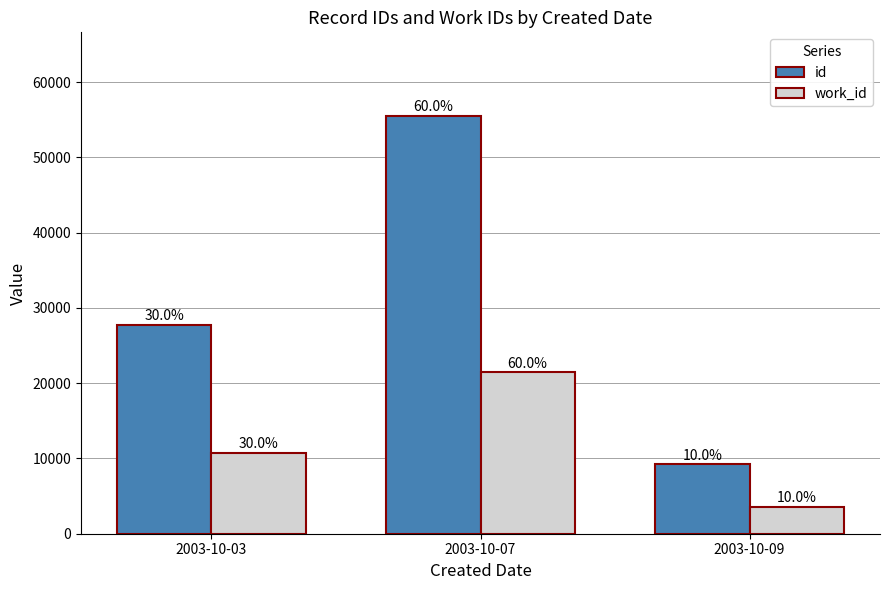

Are the bars horizontal?

No